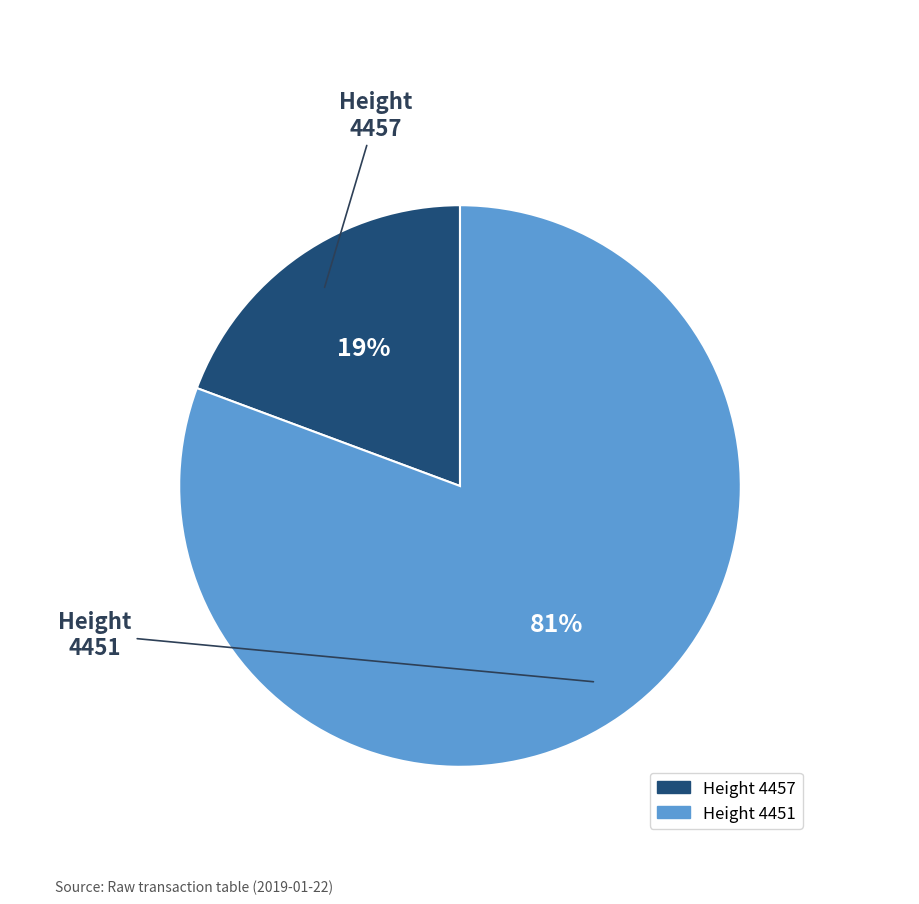

Count the number of slices in the pie.

2